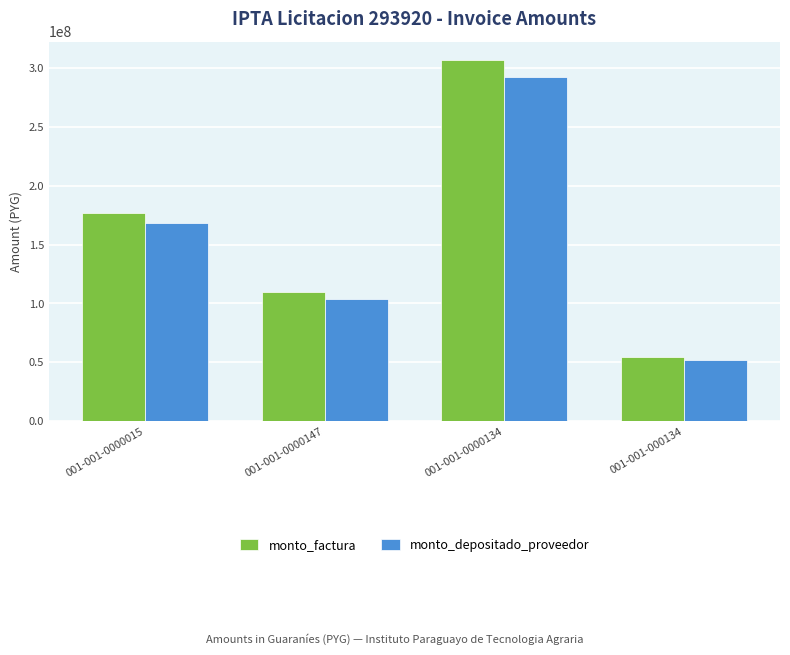

What is the sum of all monto_factura values?

647925000